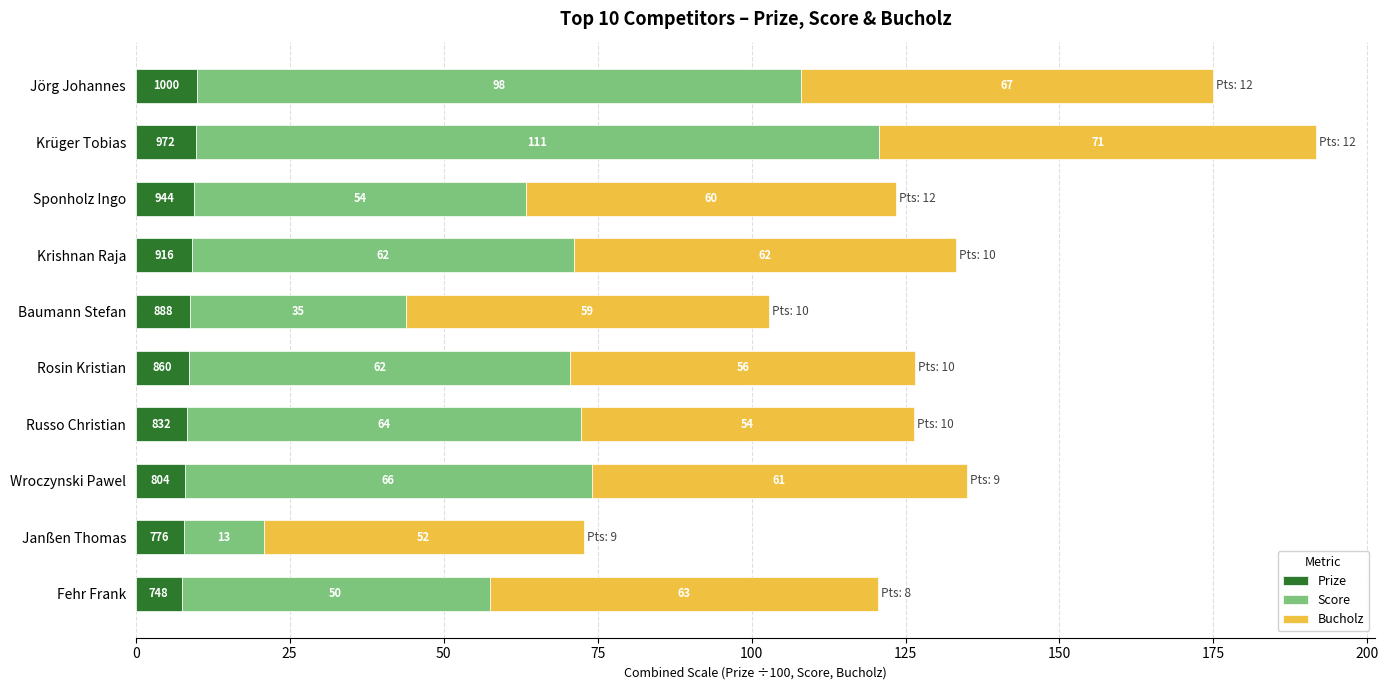

Is it true that Prize equals 9.4 at Sponholz Ingo?

True